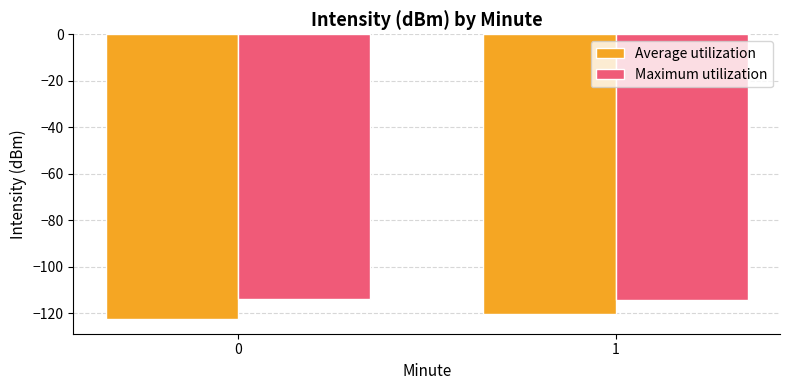

What is the sum of all Maximum utilization values?

-228.2